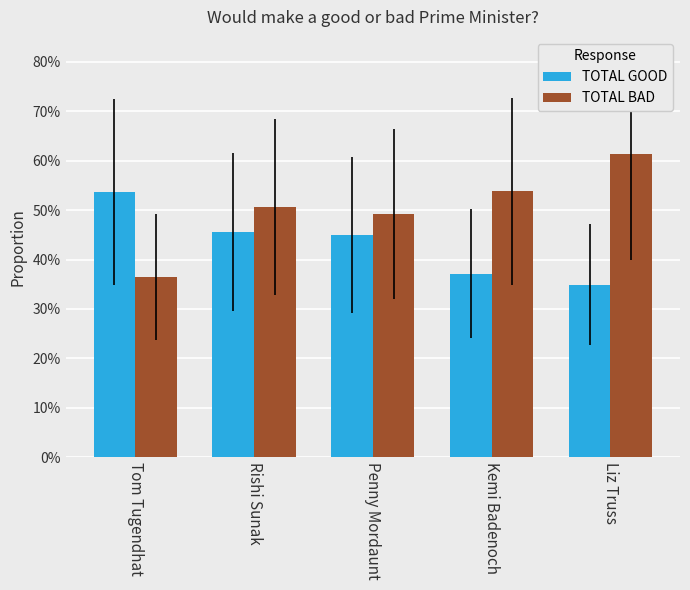

What are all the series names shown in the legend?

TOTAL GOOD, TOTAL BAD